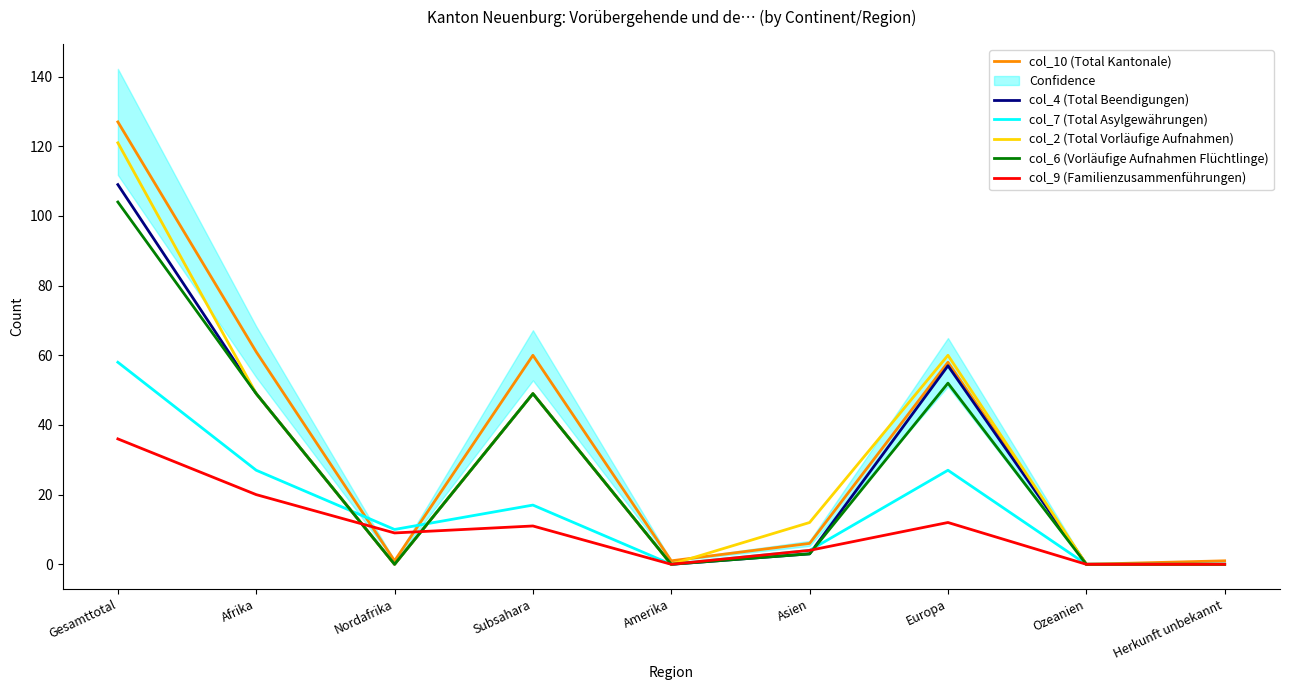

What is the maximum value shown in the chart?

127